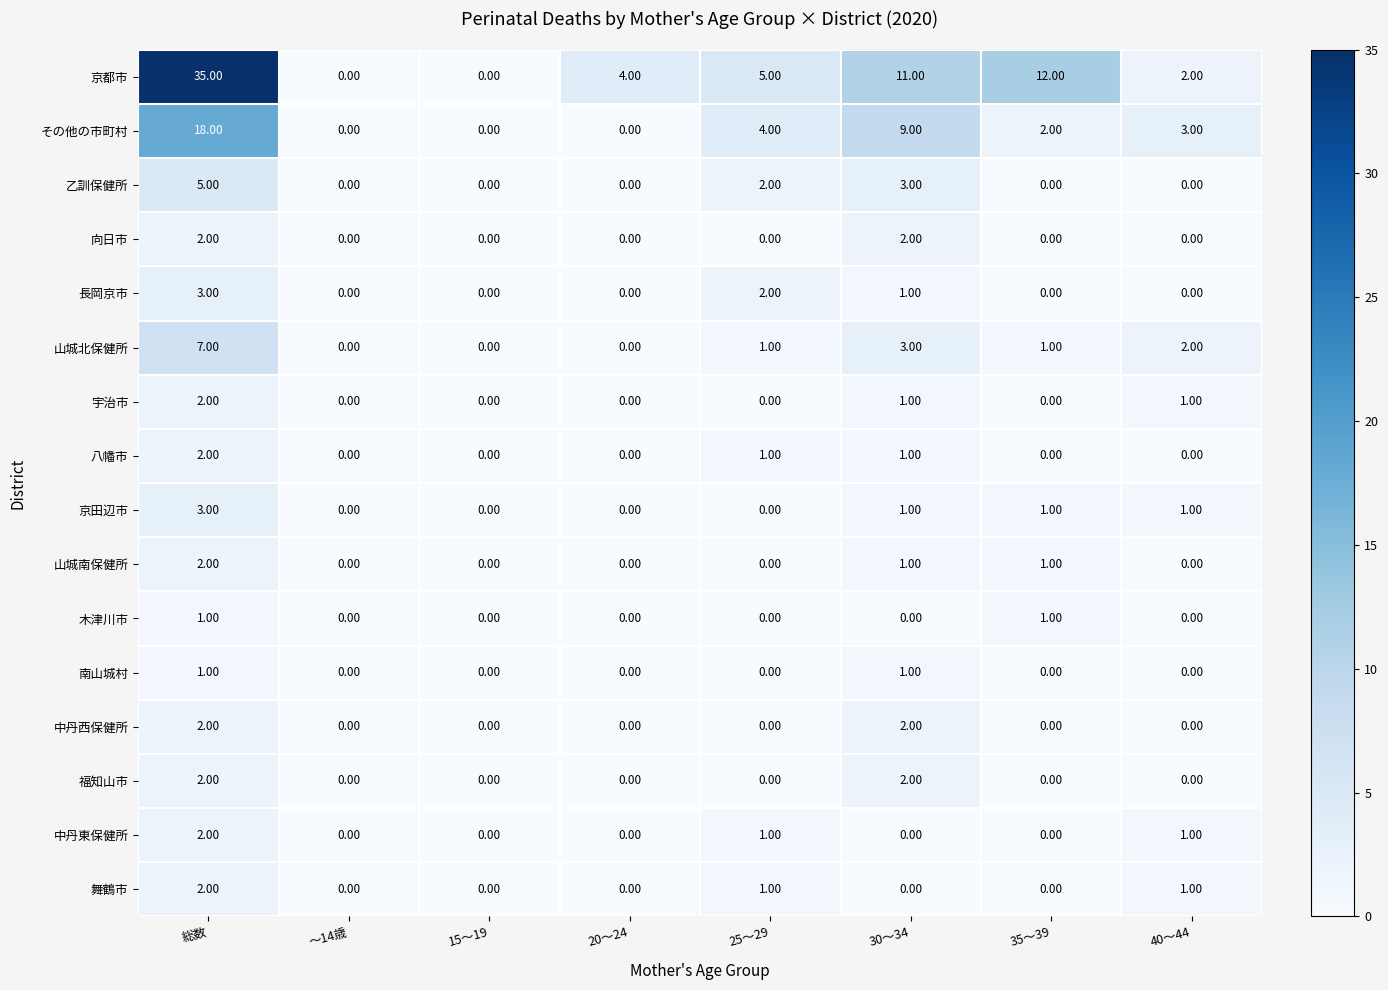

Which series has the largest total across all categories?

京都市